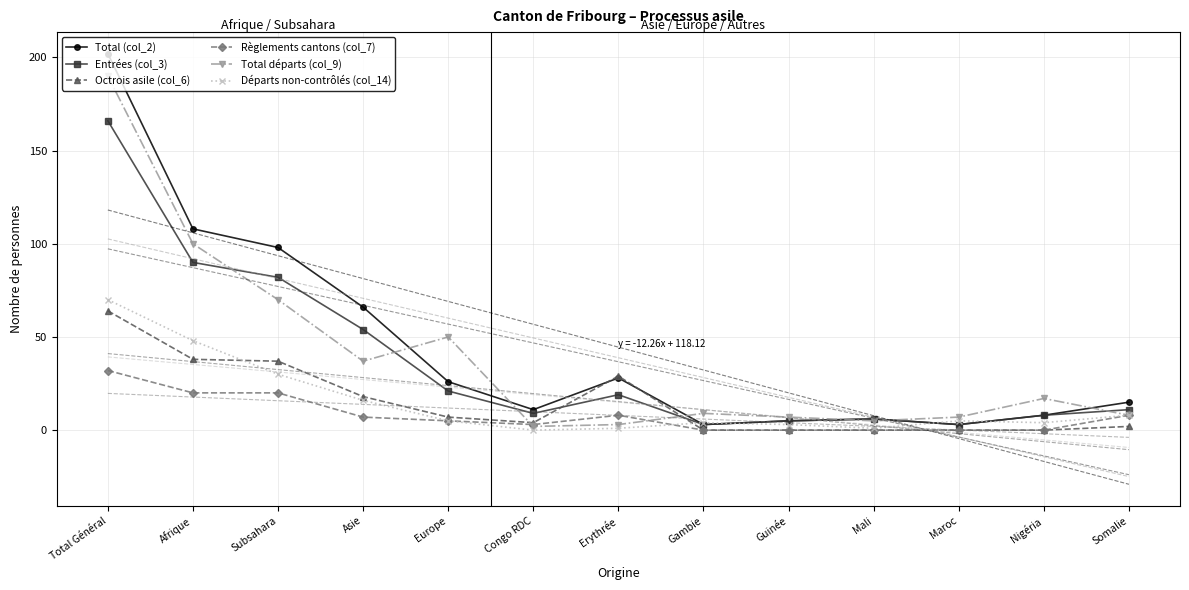

Is this an area chart (filled region under the line)?

No